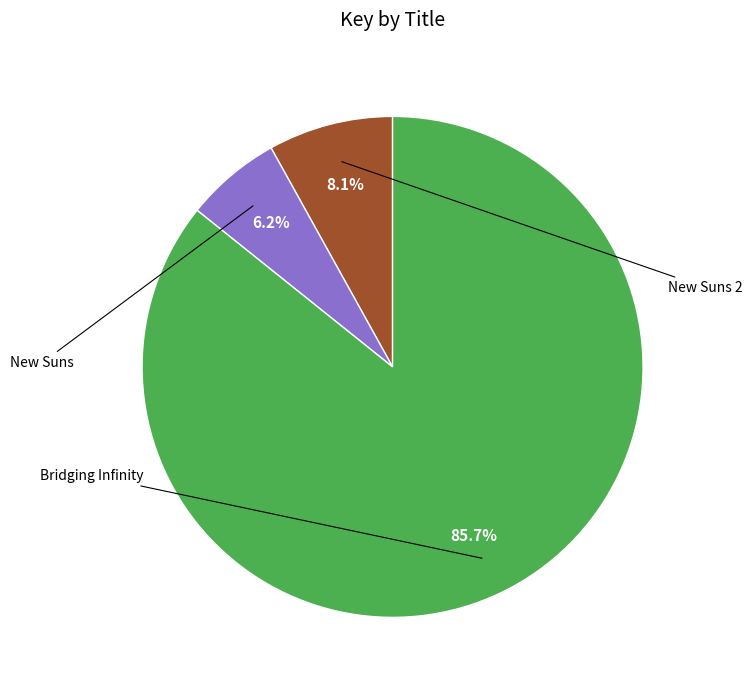

Does any single category account for the majority?

Yes